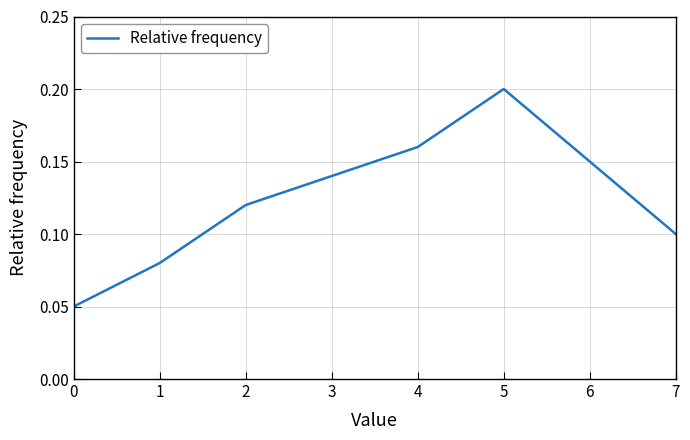

Which category has the highest value across all series?

5